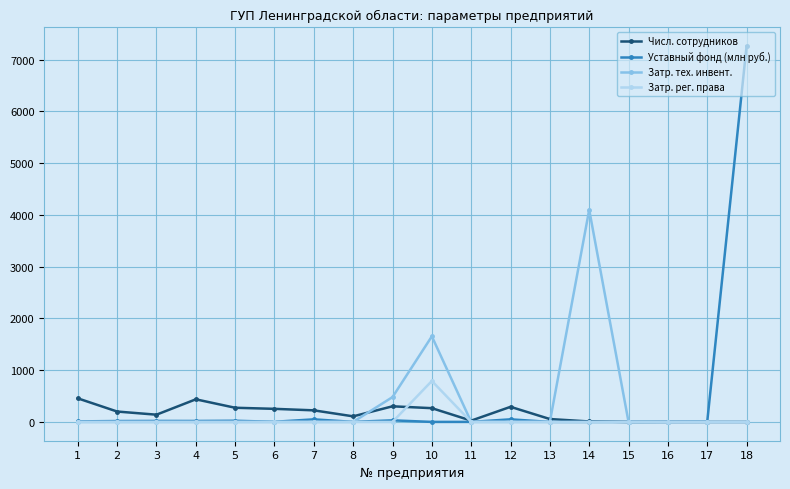

Does the chart have visible grid lines?

Yes